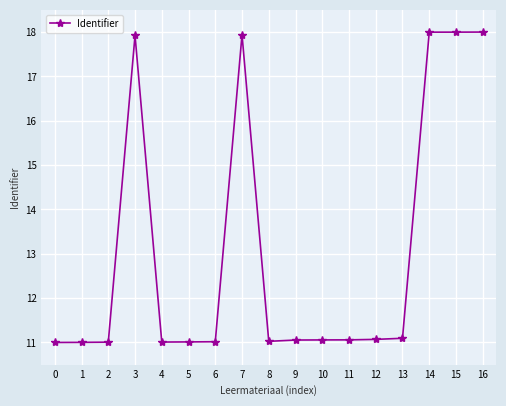

What is the smallest value displayed?

11.0